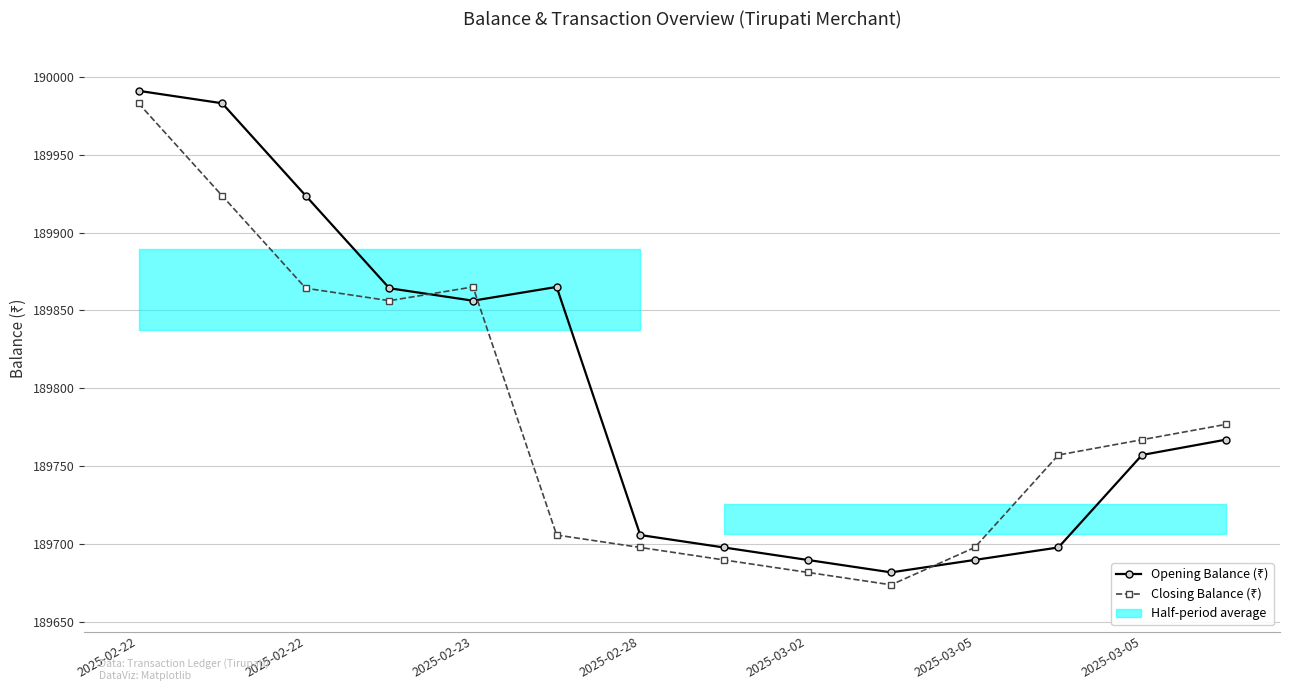

How many times do Opening Balance (₹) and Closing Balance (₹) cross each other?

3